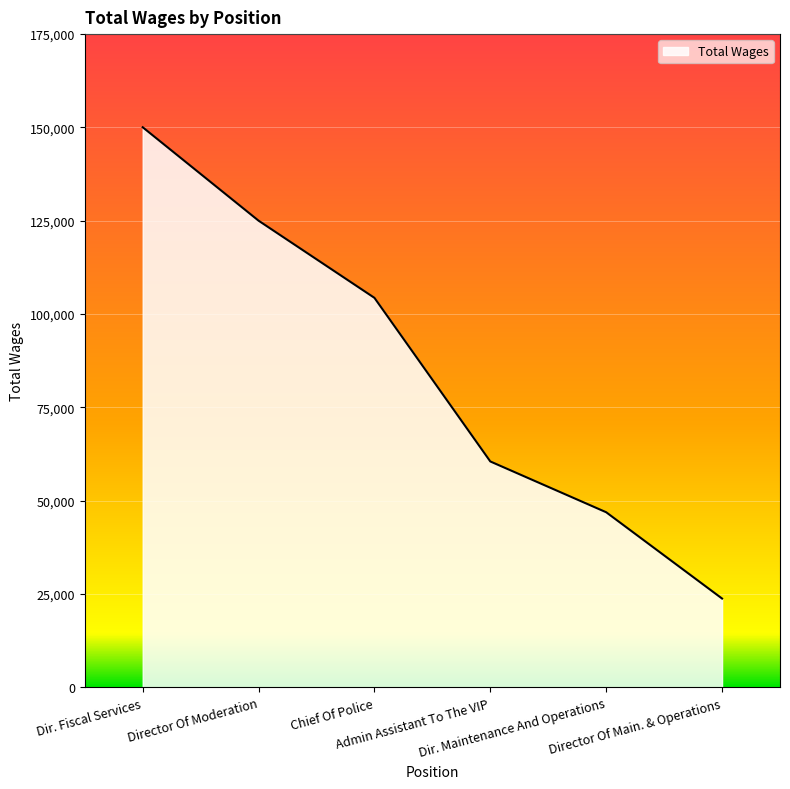

What is the difference between the maximum and minimum values?

126230